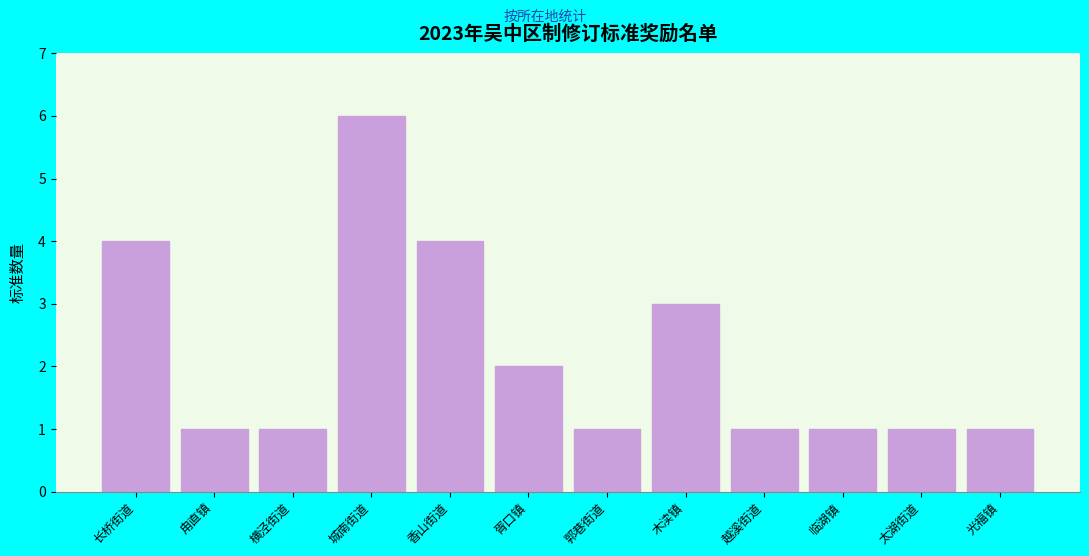

Reading left to right, transcribe all the data shown in this chart.

长桥街道=4	甪直镇=1	横泾街道=1	城南街道=6	香山街道=4	胥口镇=2	郭巷街道=1	木渎镇=3	越溪街道=1	临湖镇=1	太湖街道=1	光福镇=1